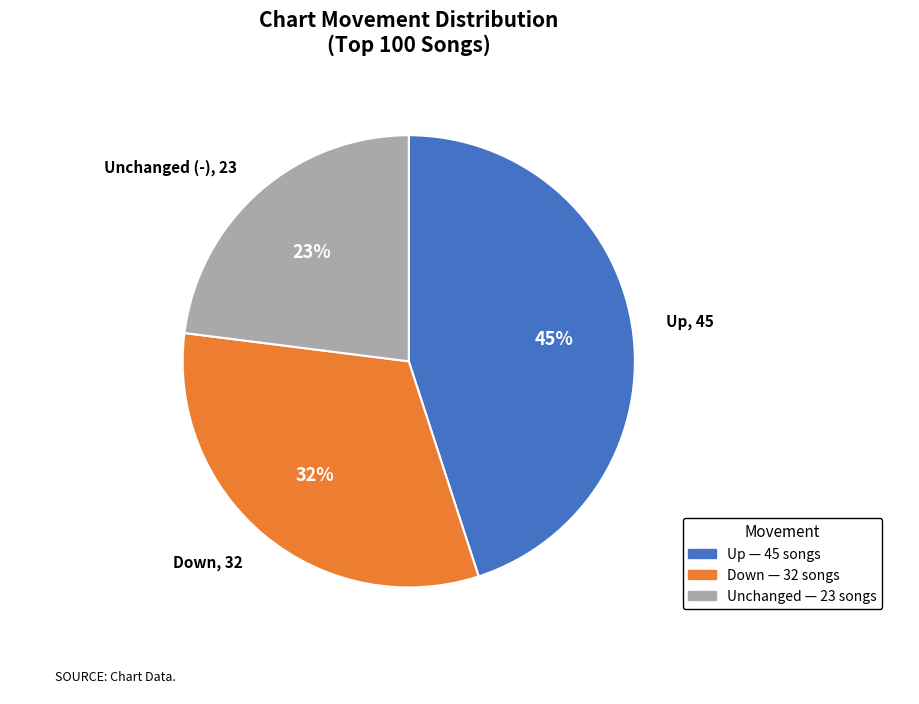

To the nearest percent, what is the average slice percentage?

33%